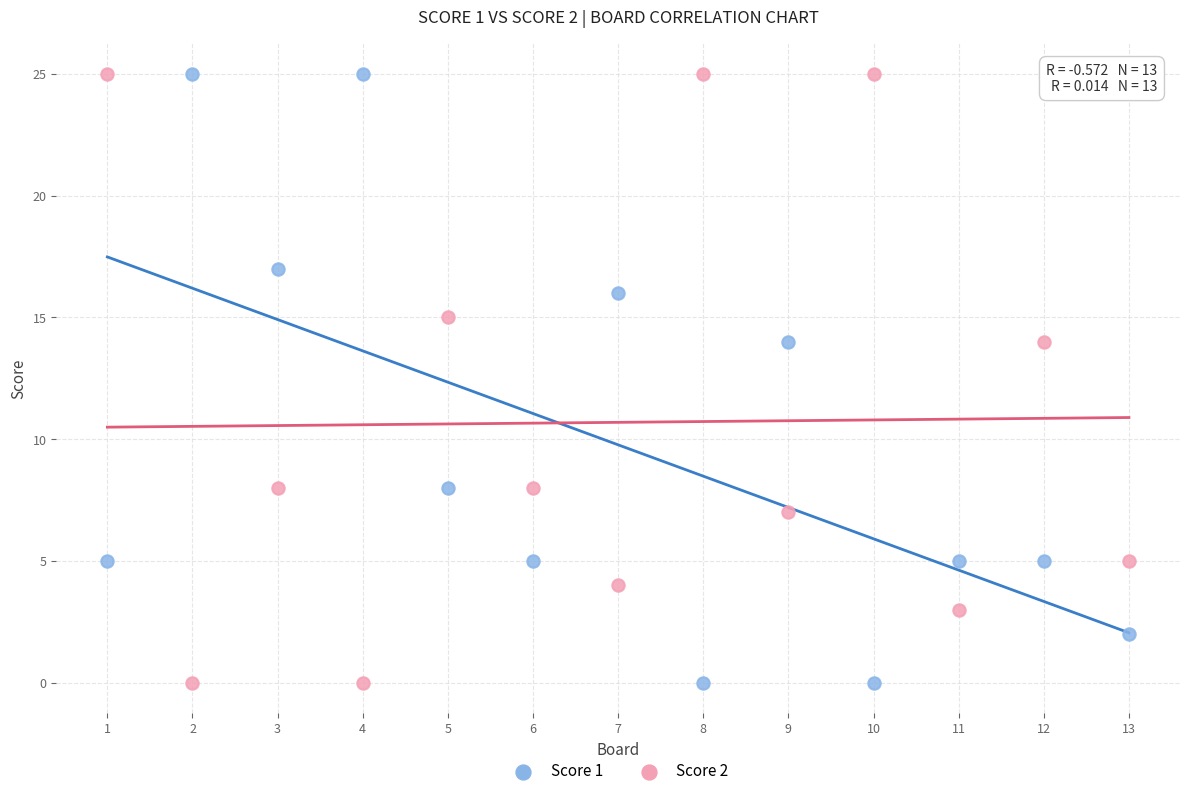

What is the X range (max minus min) for the scatter plot?

12